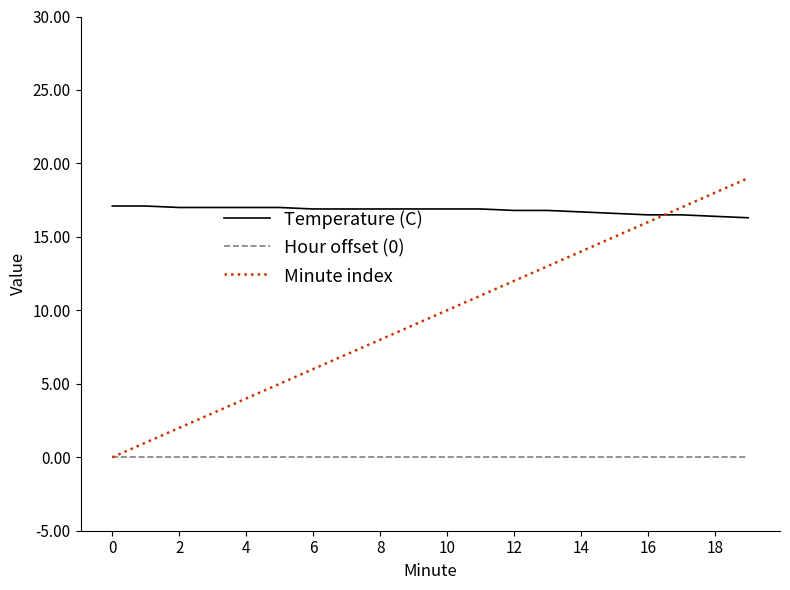

List the series in order of their overall mean, lowest first.

Hour offset (0), Minute index, Temperature (C)